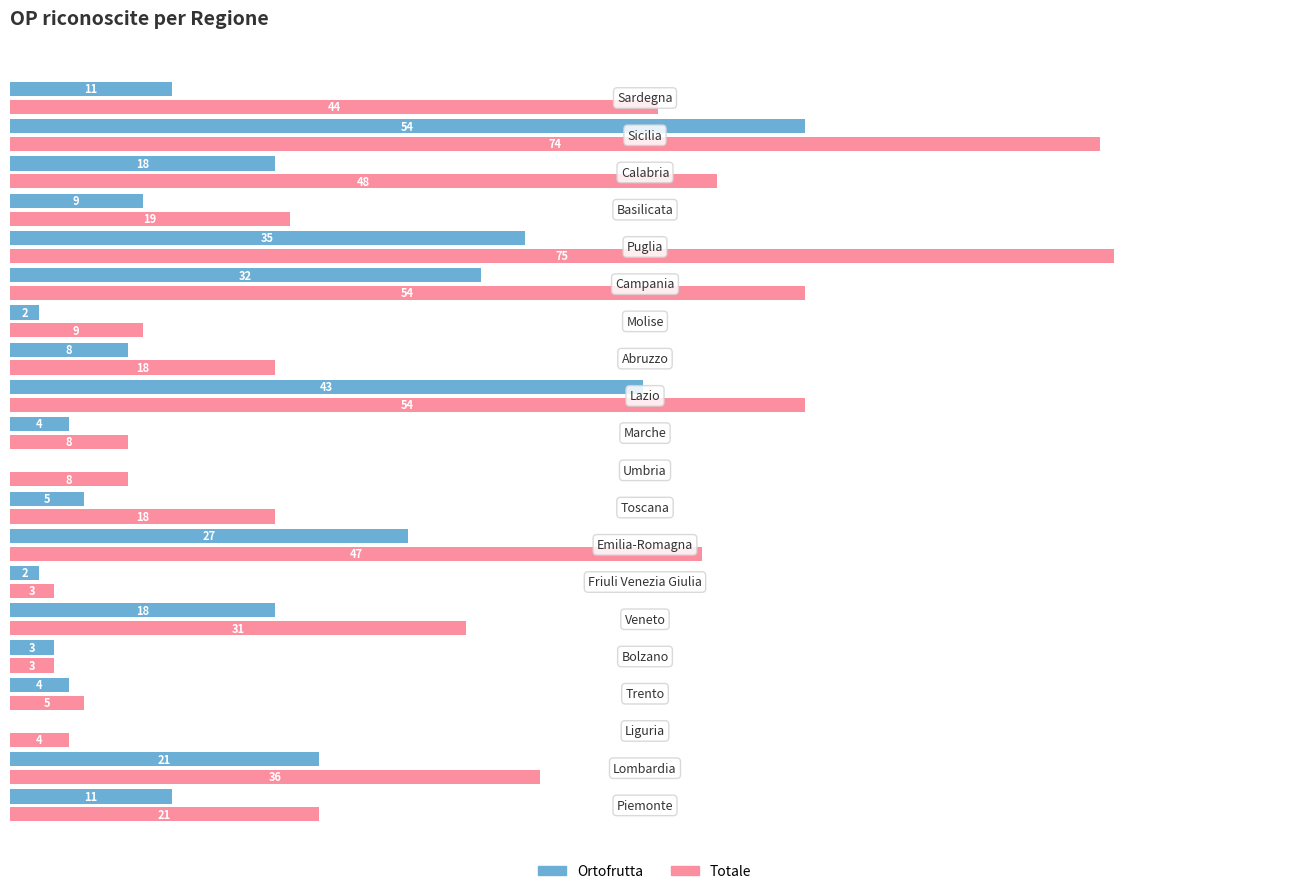

Which series has the largest total across all categories?

Totale